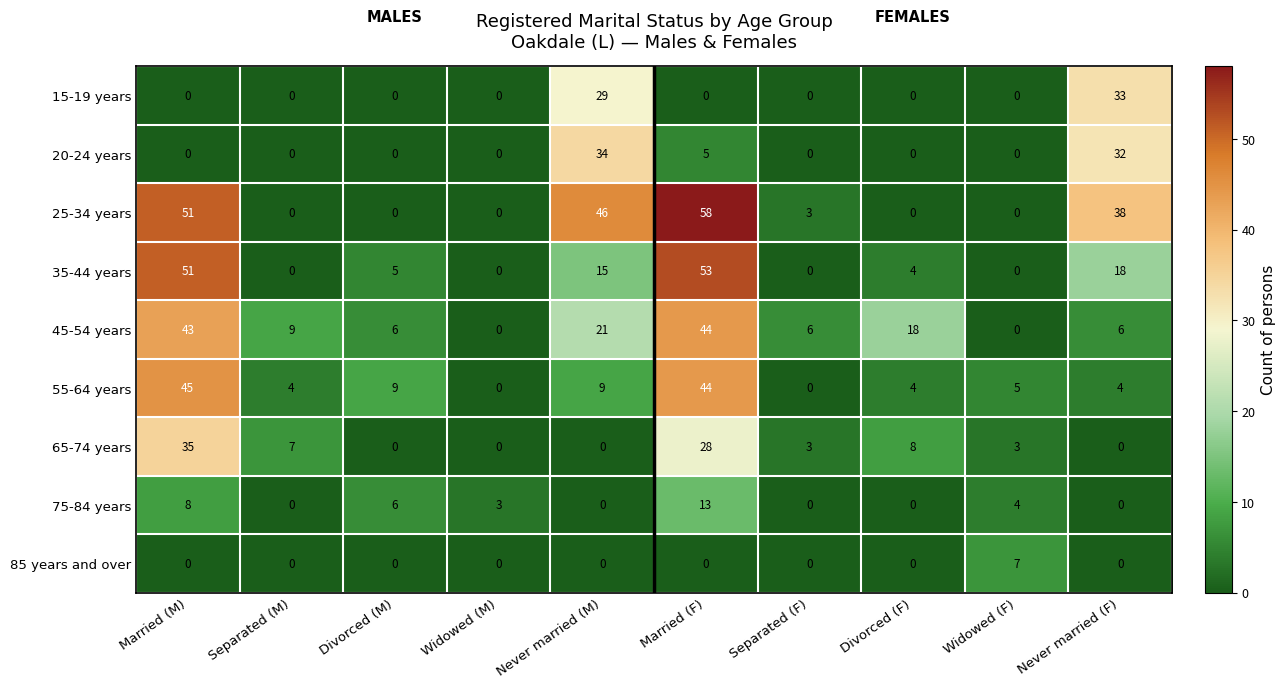

What is the difference between the 35-44 years values at Married (F) and Separated (M)?

53